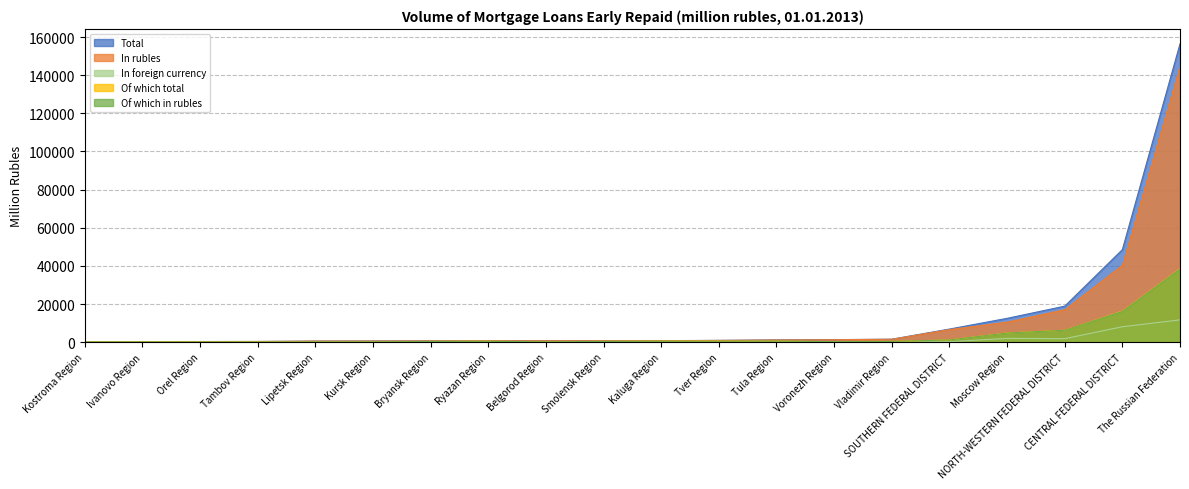

The Of which total series shows 302 at Belgorod Region. True or false?

False